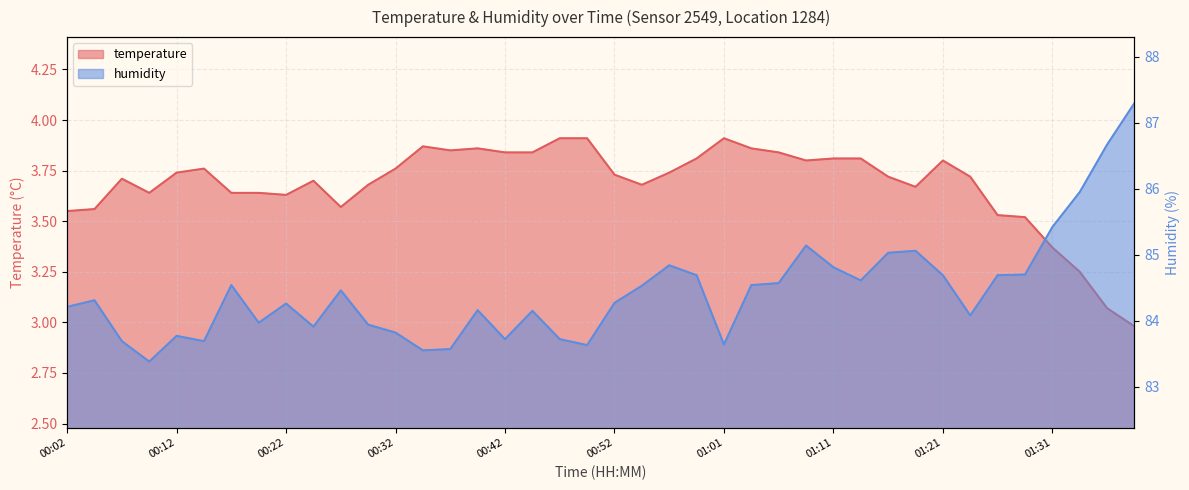

List the series in order of their peak value, highest first.

humidity, temperature